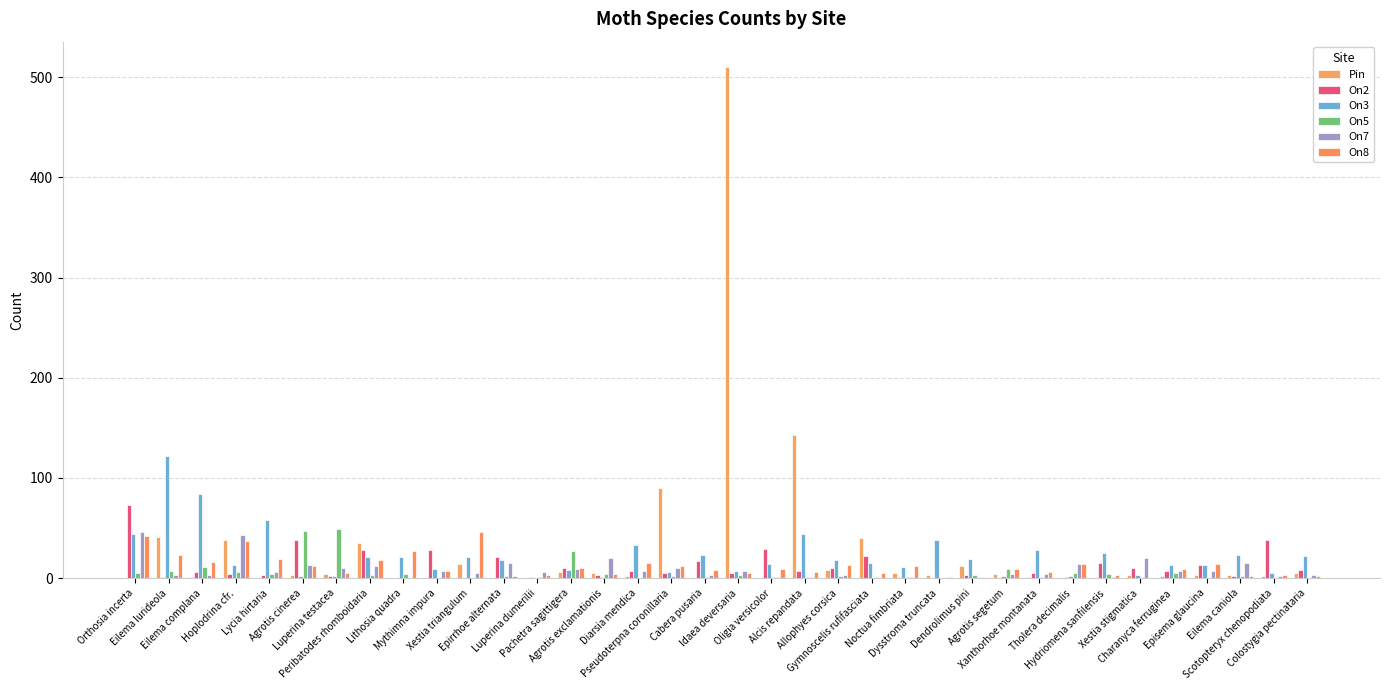

The value of On5 at Epirrhoe alternata is 1. True or false?

False